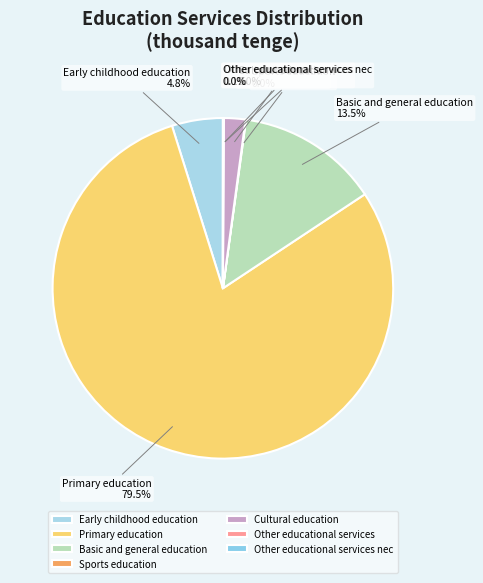

To the nearest percent, what is the average slice percentage?

14%